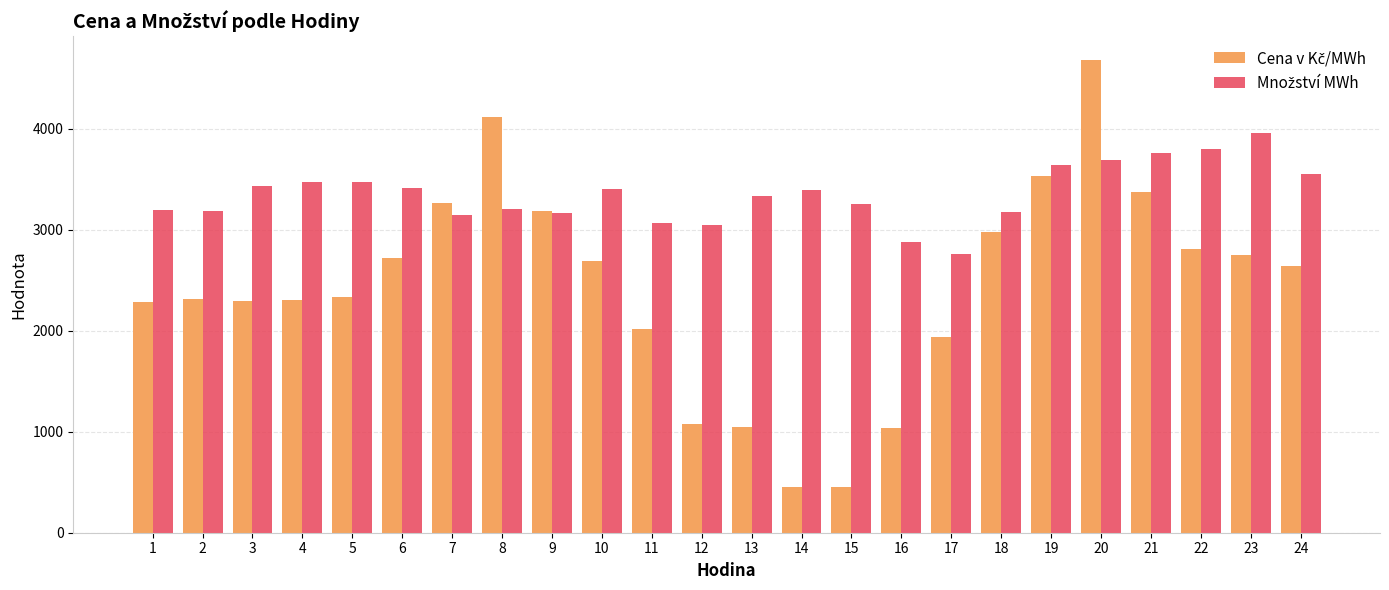

What is the difference between the highest and lowest values at 5?

1141.8